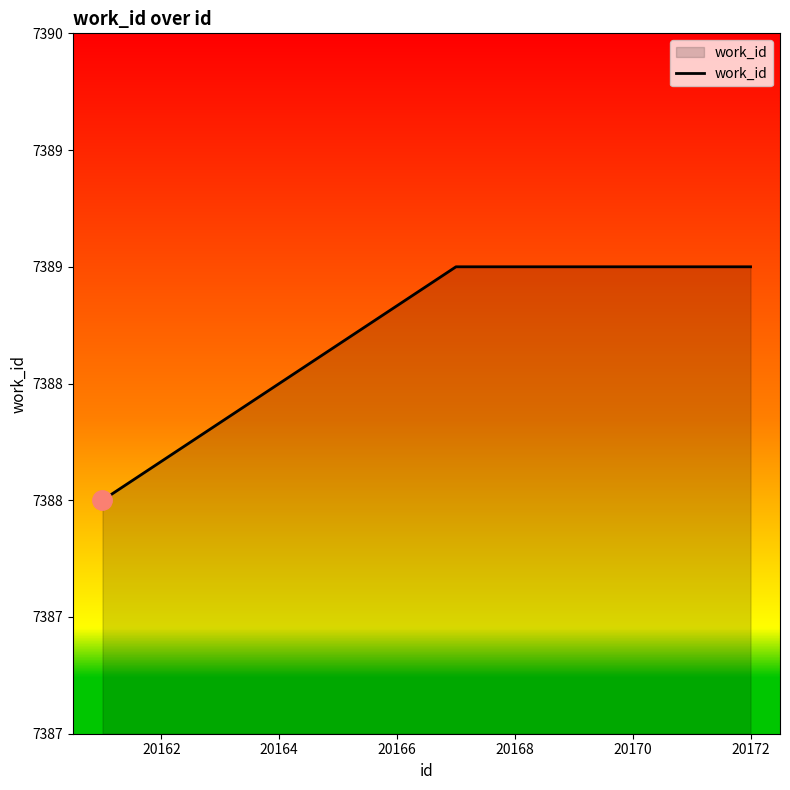

Is this an area chart (filled region under the line)?

Yes